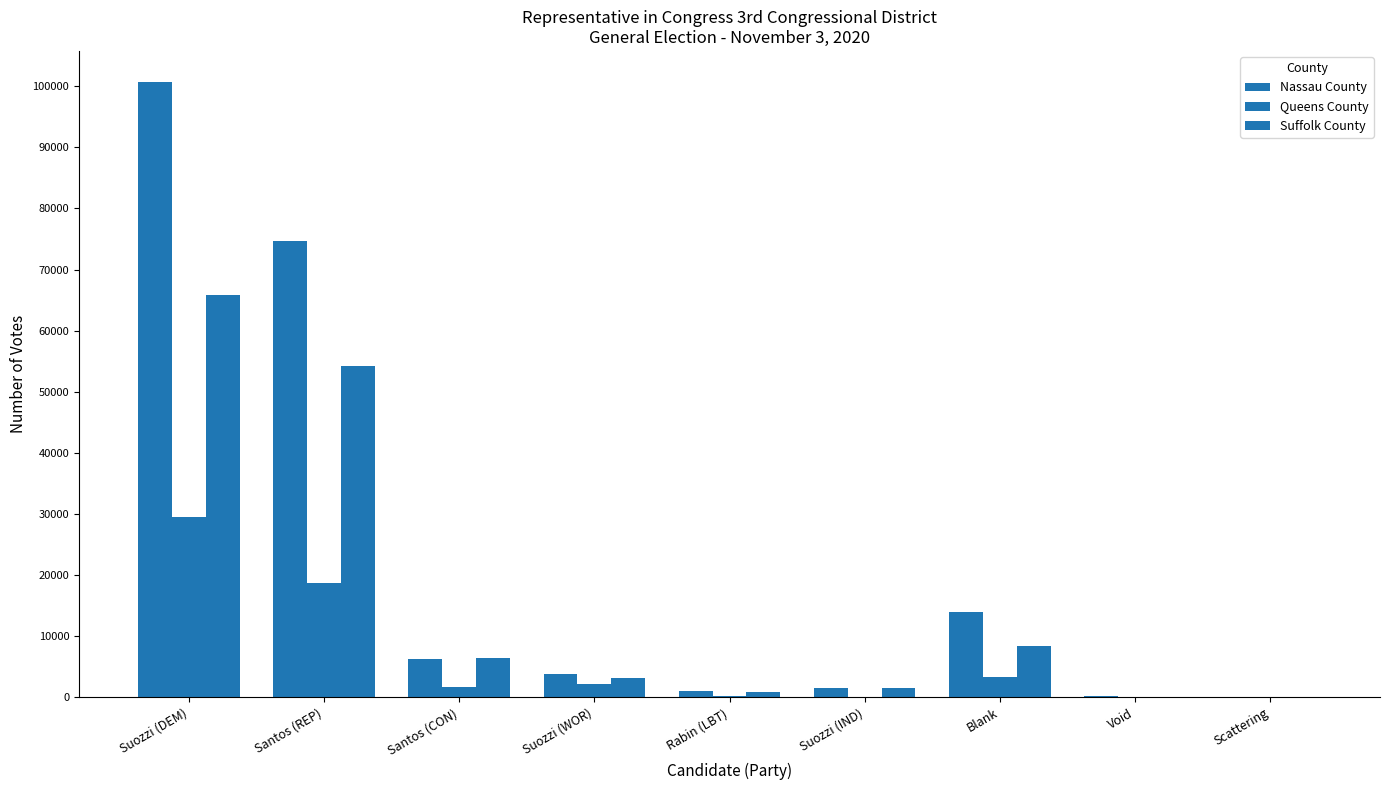

How many distinct data groups are displayed?

3